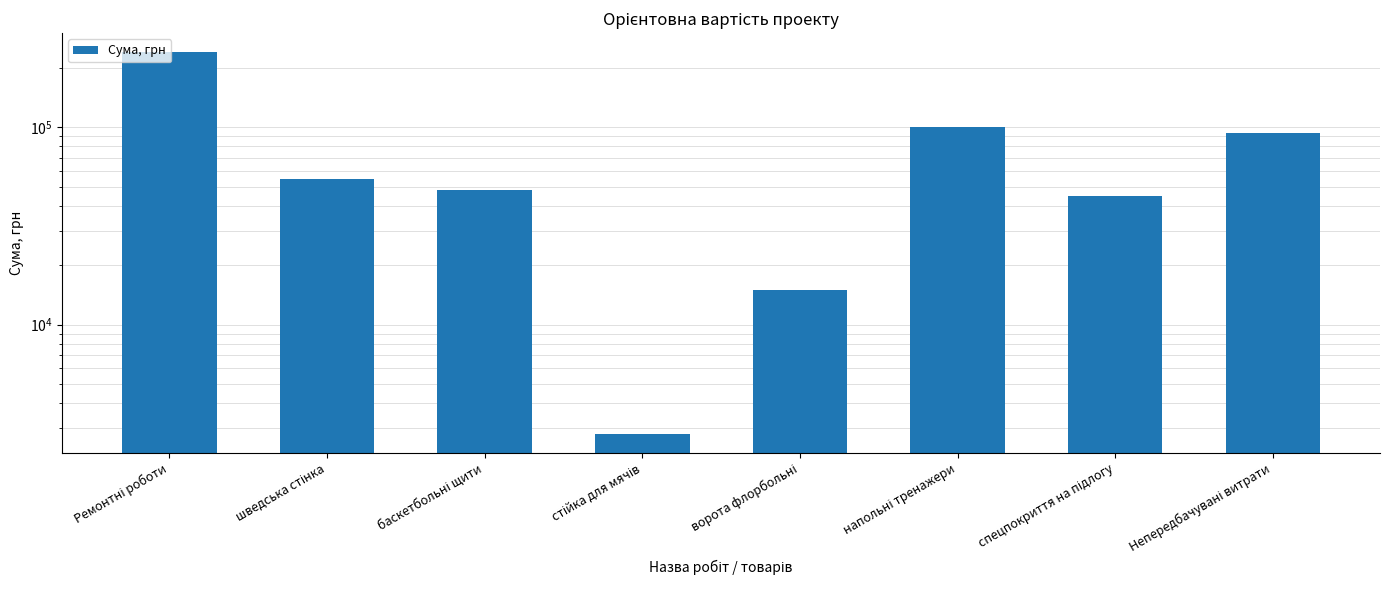

Does the chart contain stacked bars?

No